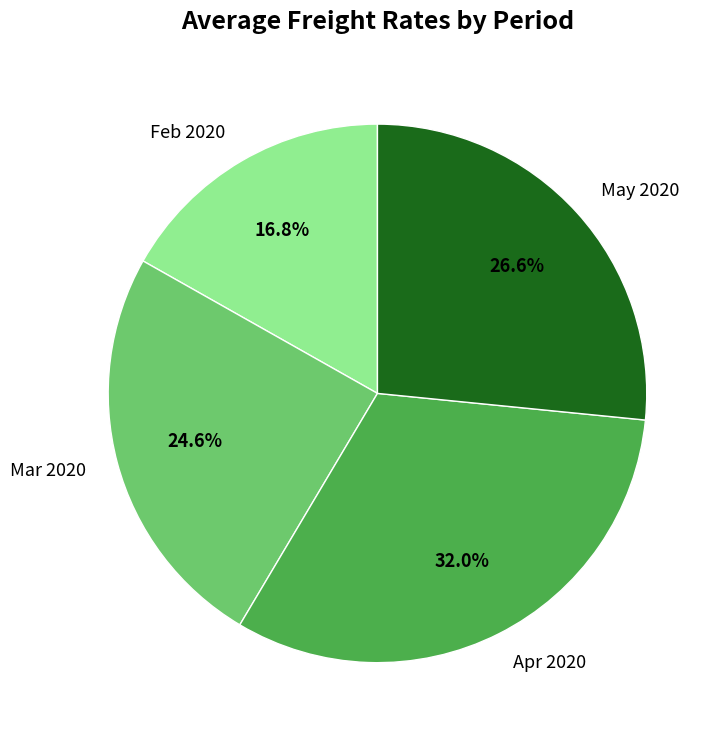

To the nearest percent, what is the average slice percentage?

25%